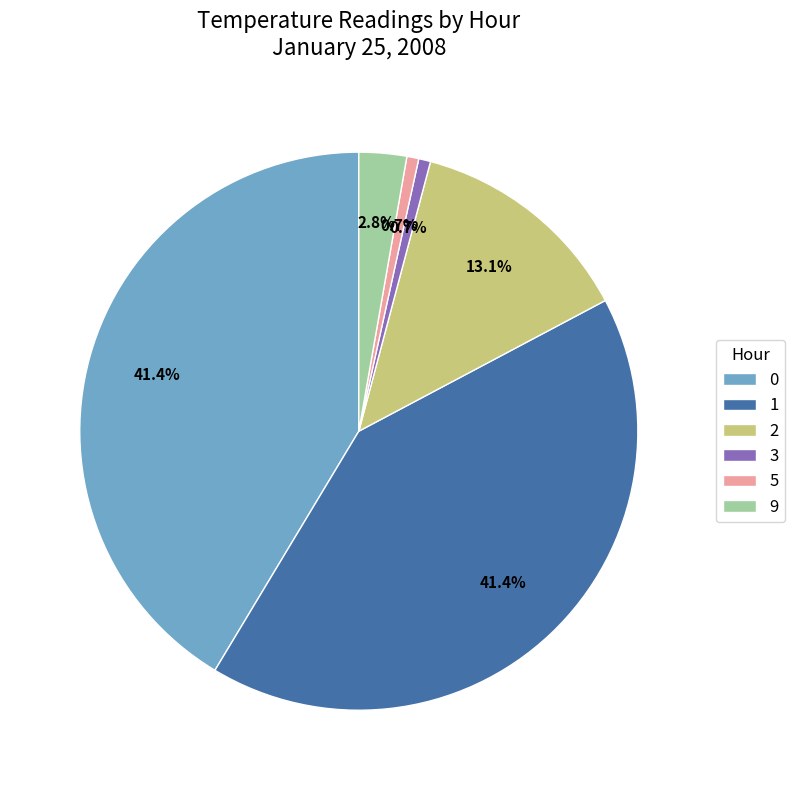

Is there a majority slice in this chart?

No